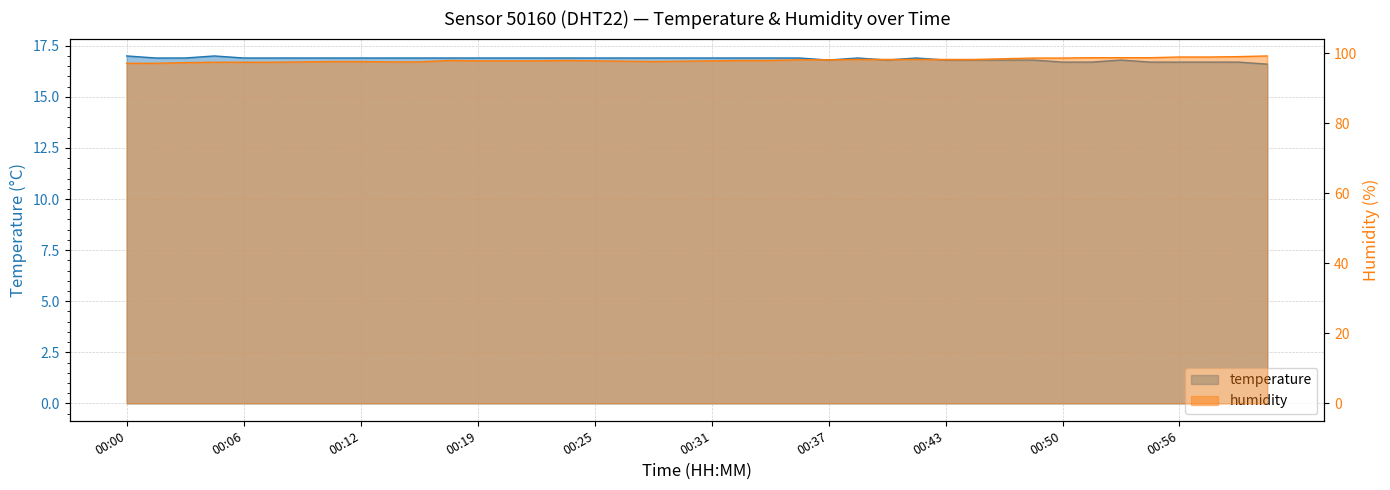

True or false: temperature and humidity intersect in this chart.

False